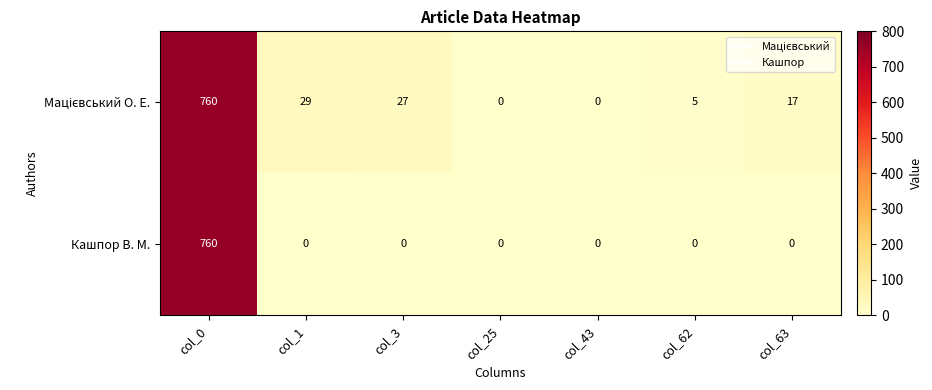

What is the total value across all series at col_3?

27